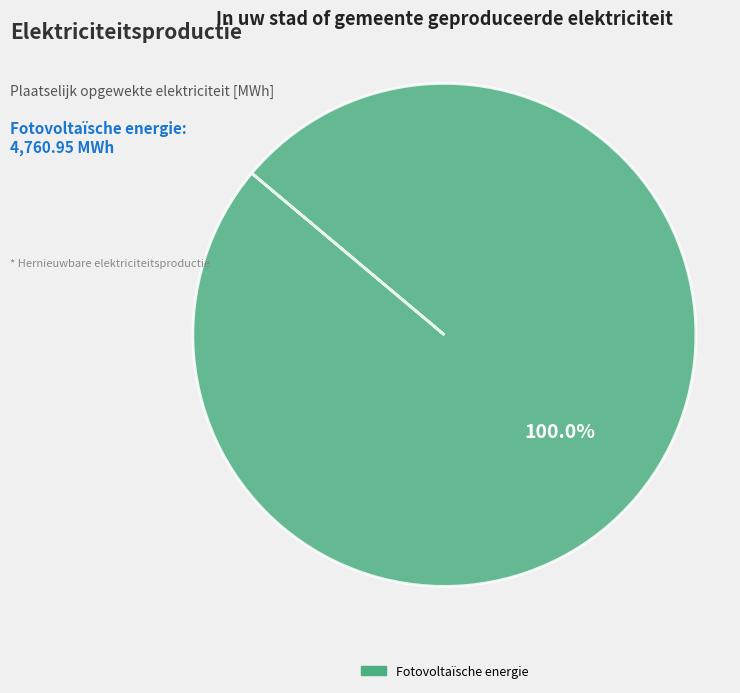

Count the number of slices in the pie.

1